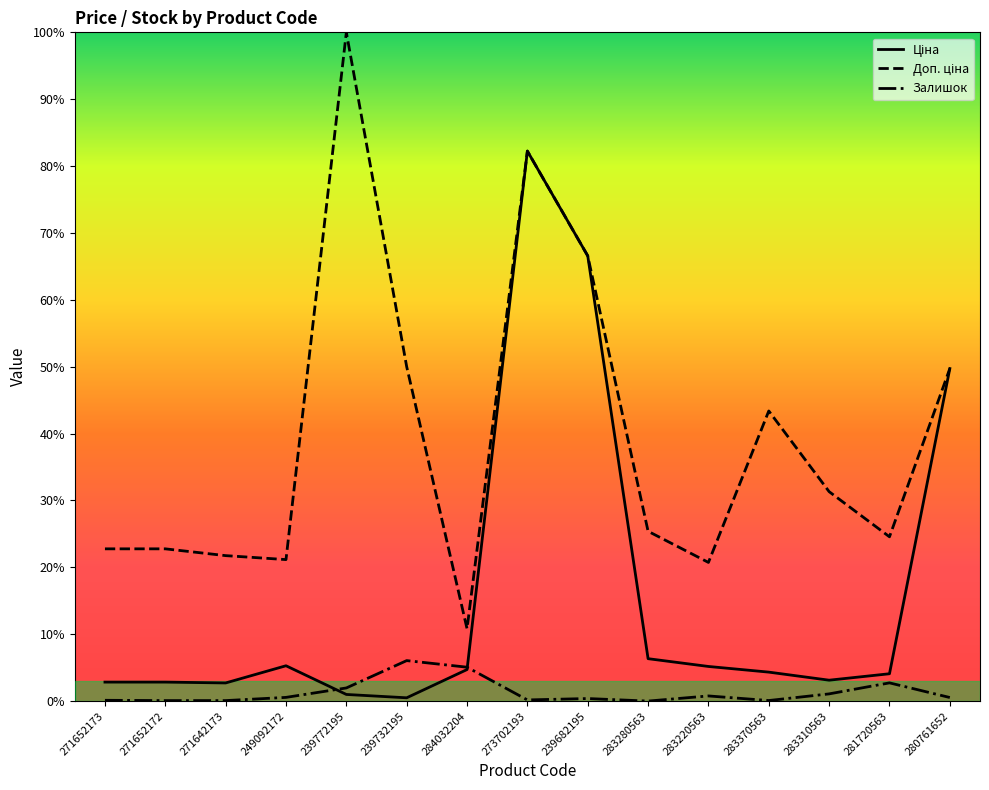

What position from the left is 281720563?

14